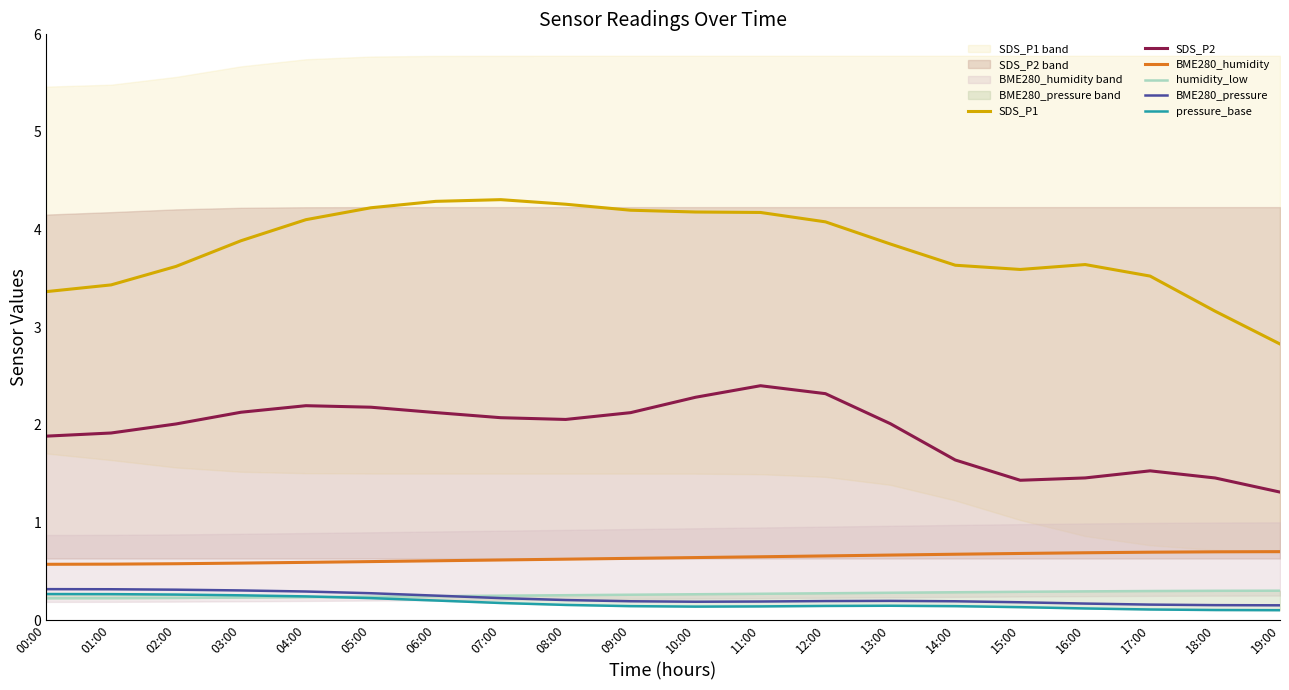

At which label is SDS_P2 closest to 1?

19:00